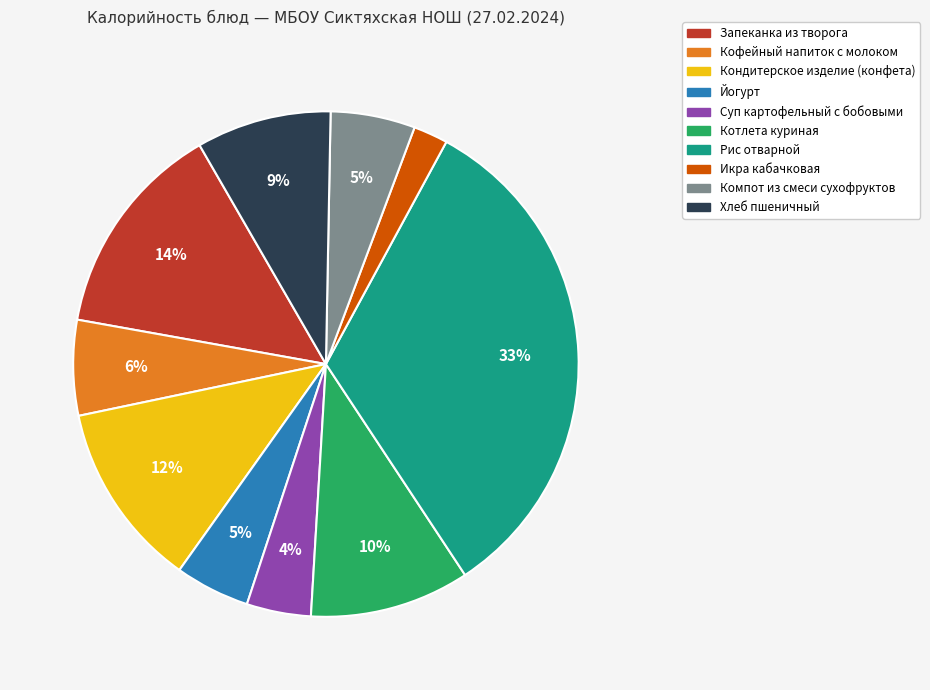

To the nearest percent, what is the combined percentage of Икра кабачковая and Йогурт?

7%